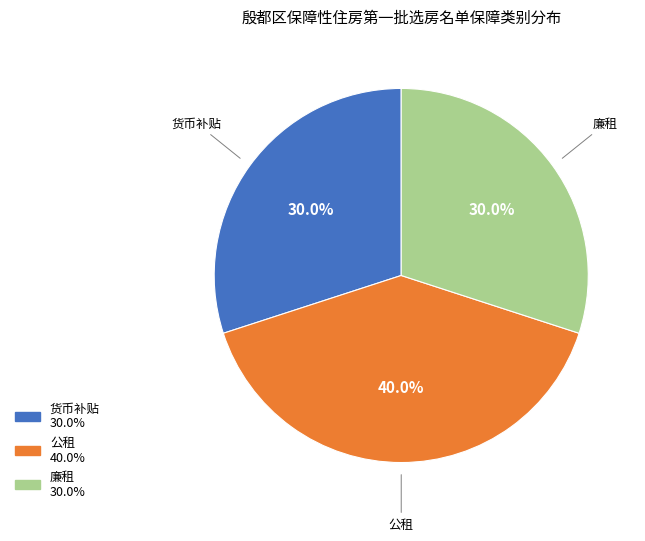

What is the largest slice in the pie chart?

公租